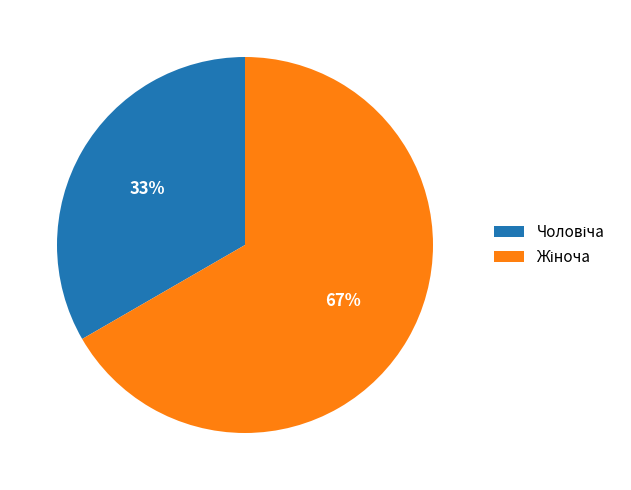

Is there any slice that represents more than half of the pie?

Yes